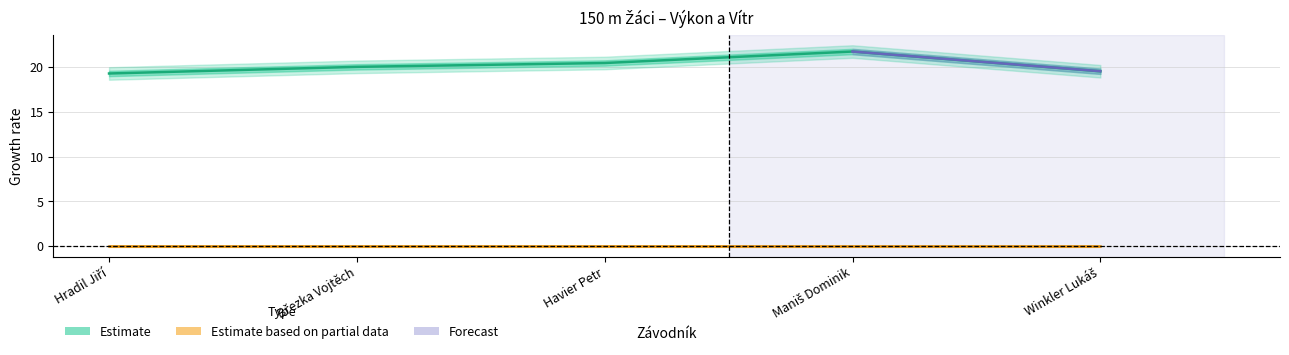

Where is the data nearest to the value 20?

Březka Vojtěch